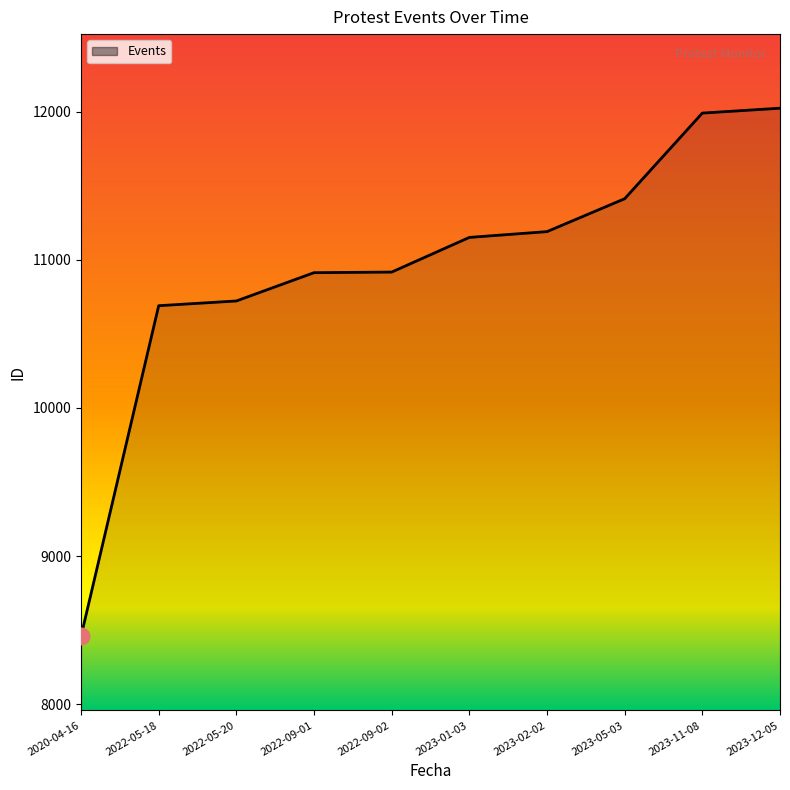

The value at 2023-12-05 is 17221. True or false?

False